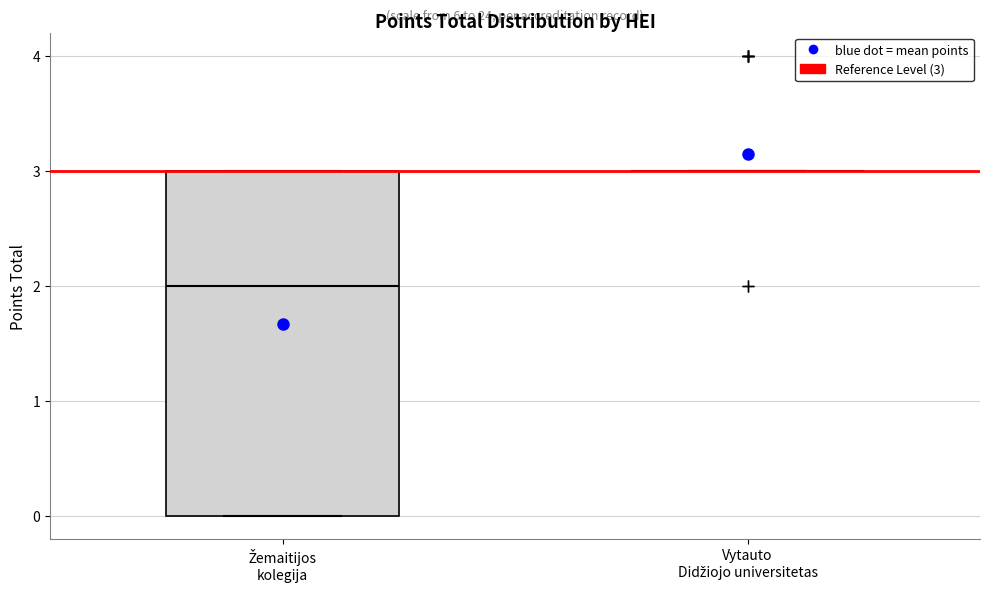

Reading left to right, read every box against the y-axis: the position of its median line, the range the box covers, and the ends of its whiskers. The values are not printed on the chart, so give them approximately, as read against the axis.

Žemaitijos kolegija: median 2, box 0 to 3, whiskers 0 to 3
Vytauto Didžiojo universitetas: box collapsed to a line at 3, whiskers 3 to 3